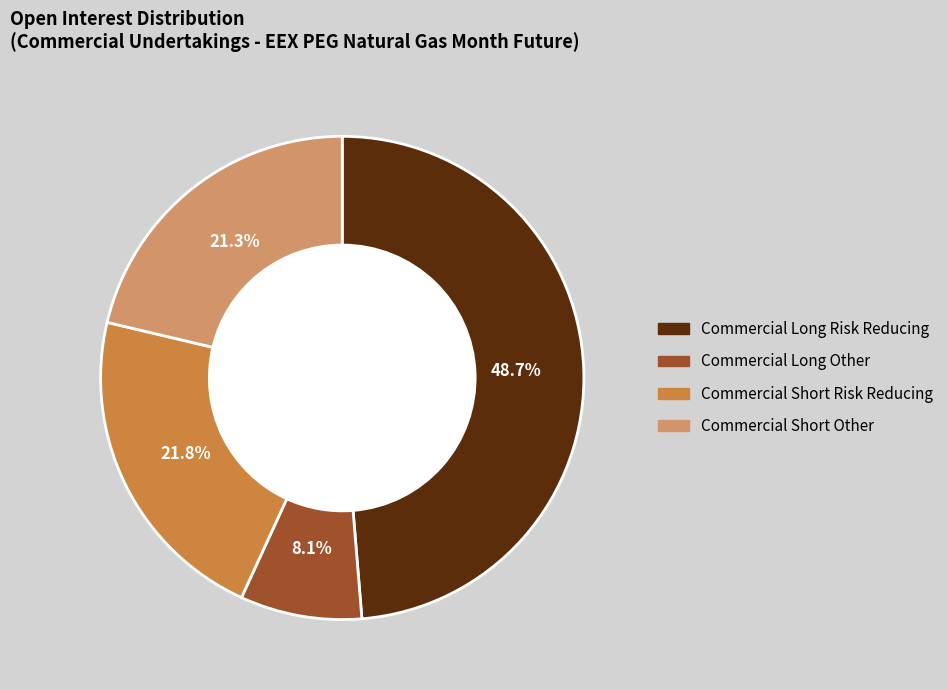

Does any single category account for the majority?

No